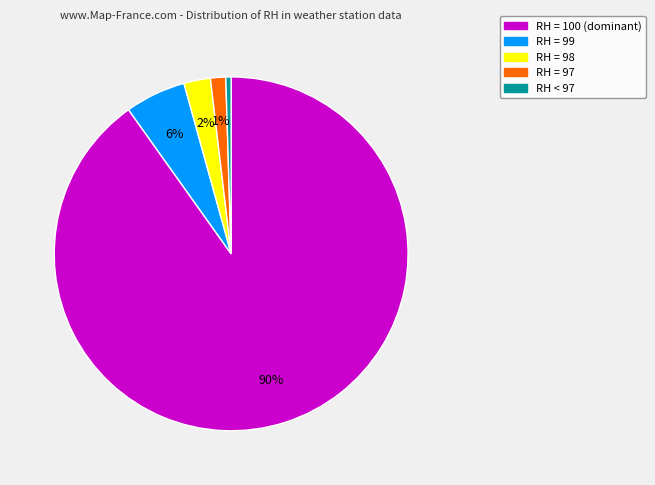

Count the number of slices in the pie.

5